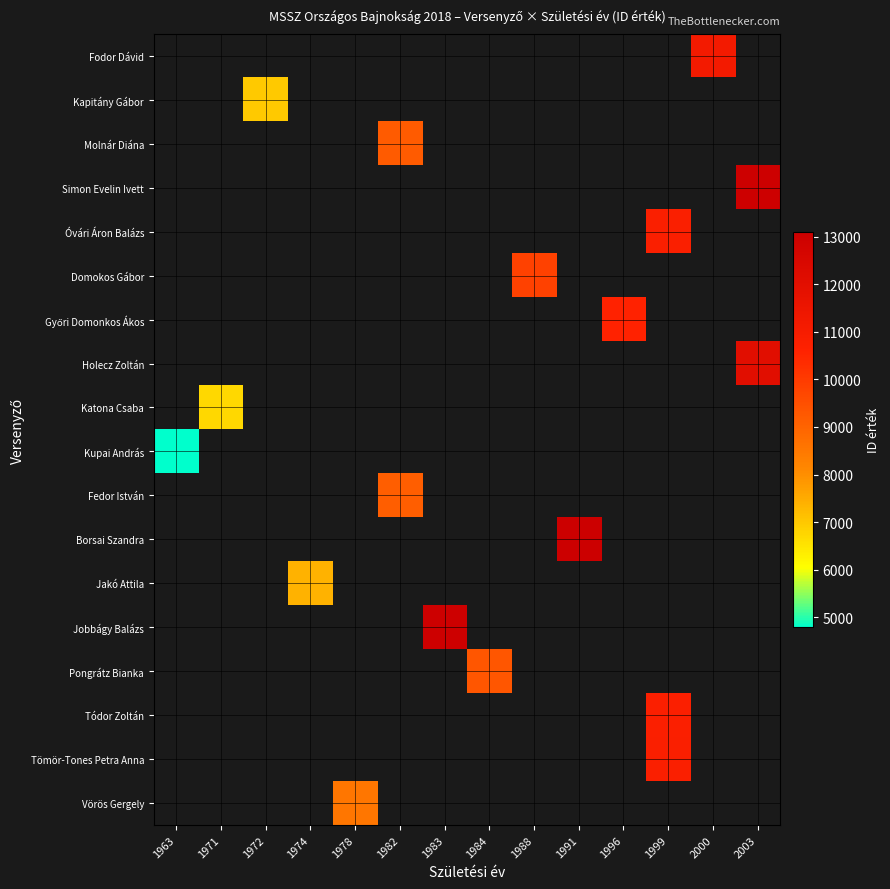

How many positive values does the Jobbágy Balázs series have?

1